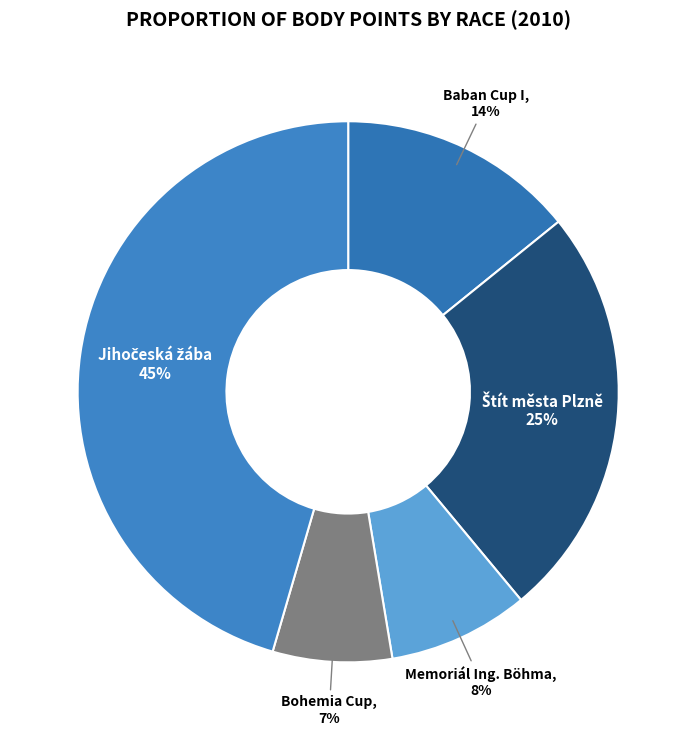

The Bohemia Cup slice represents 1% of the pie. True or false?

False